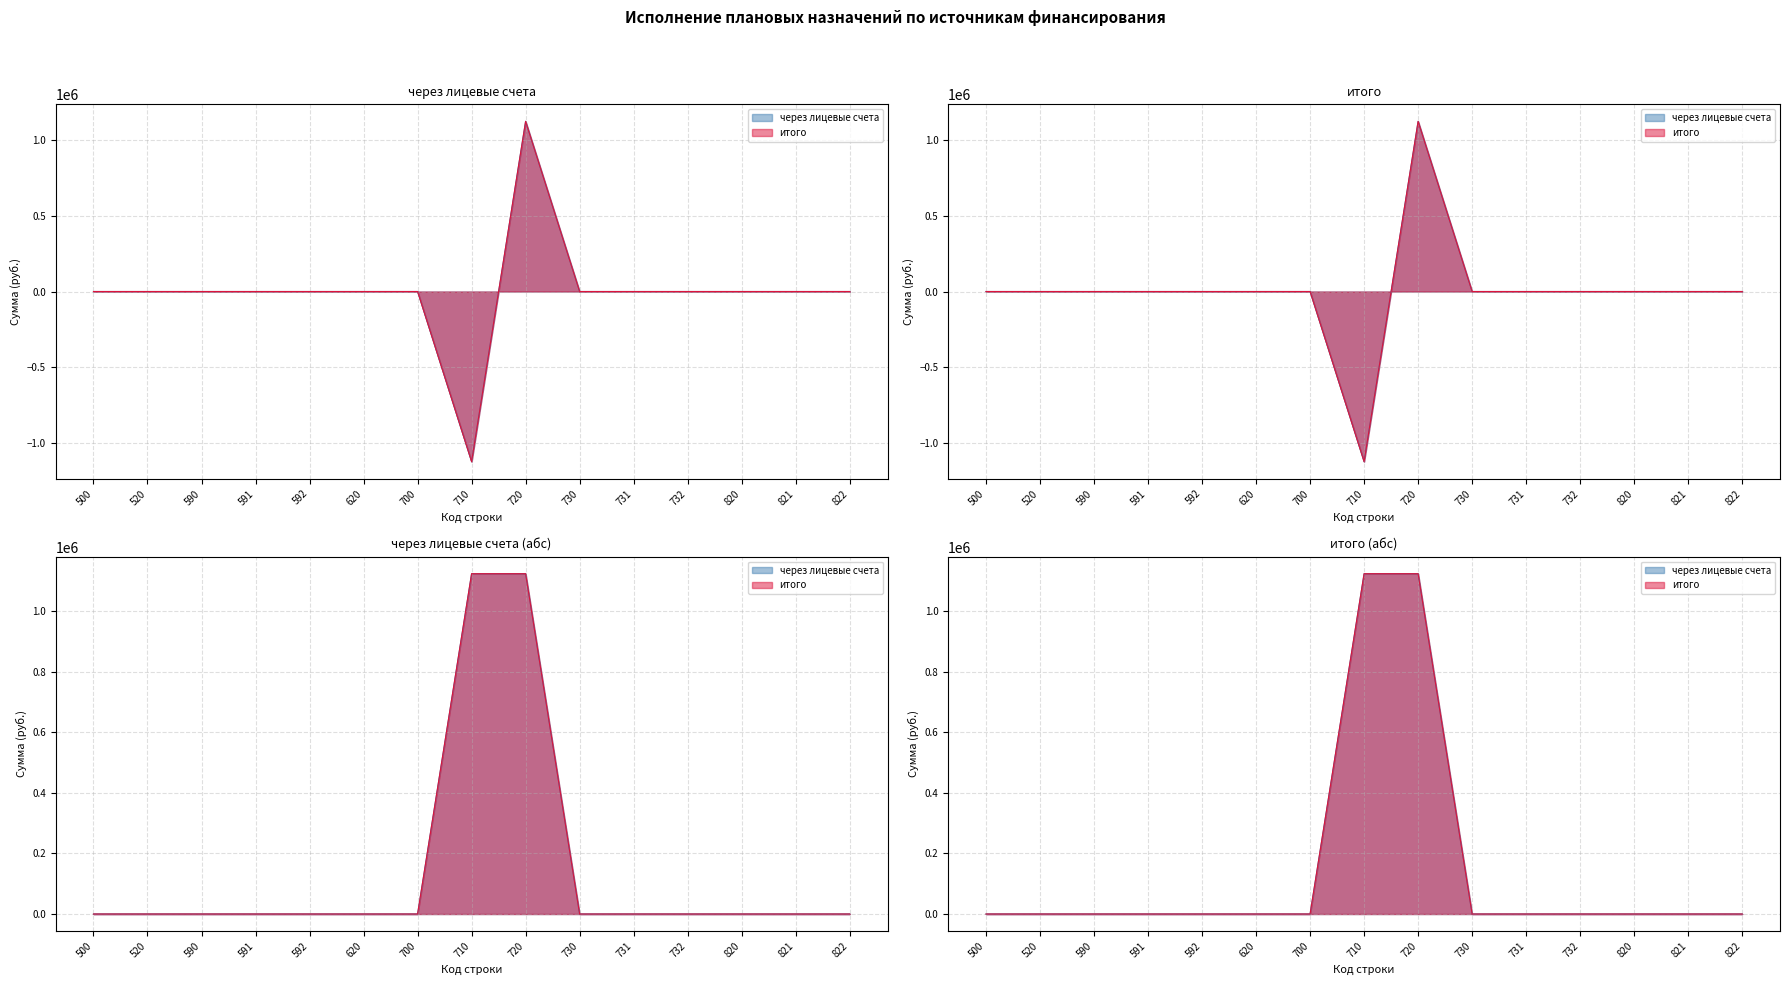

How many values in the итого series are below 0?

1